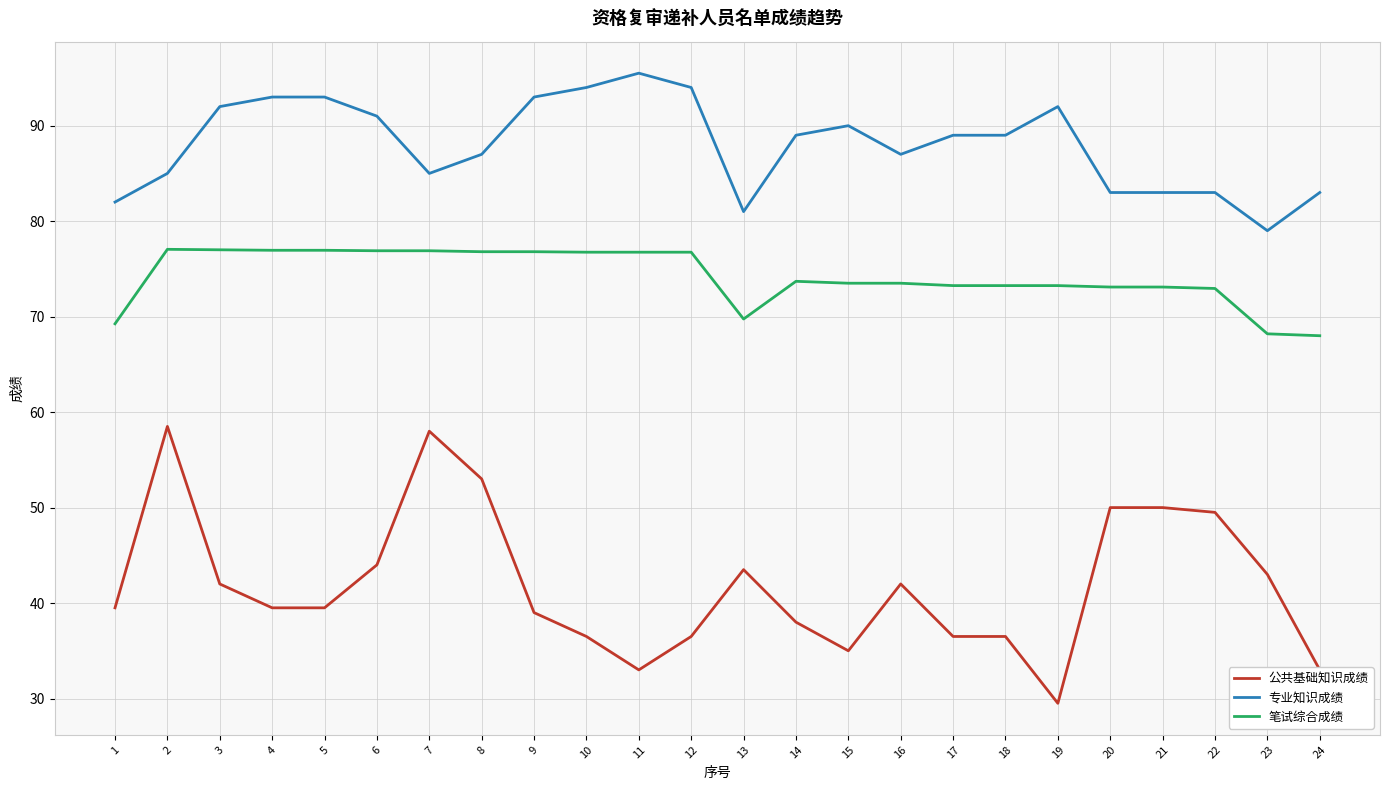

Is the value of 笔试综合成绩 at 22 greater than the value of 公共基础知识成绩 at 19?

Yes